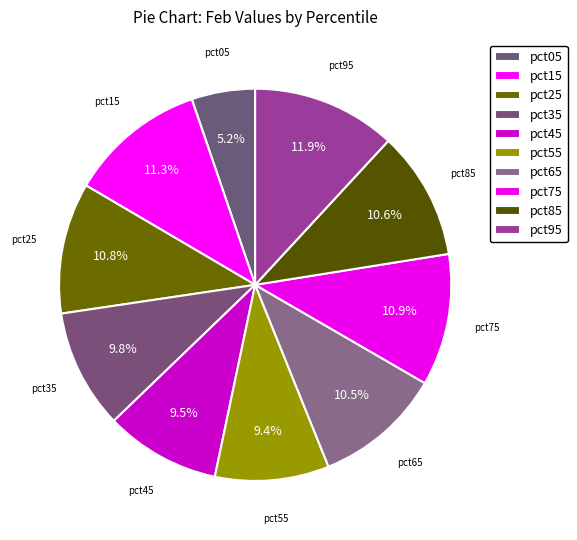

Count the number of slices in the pie.

10